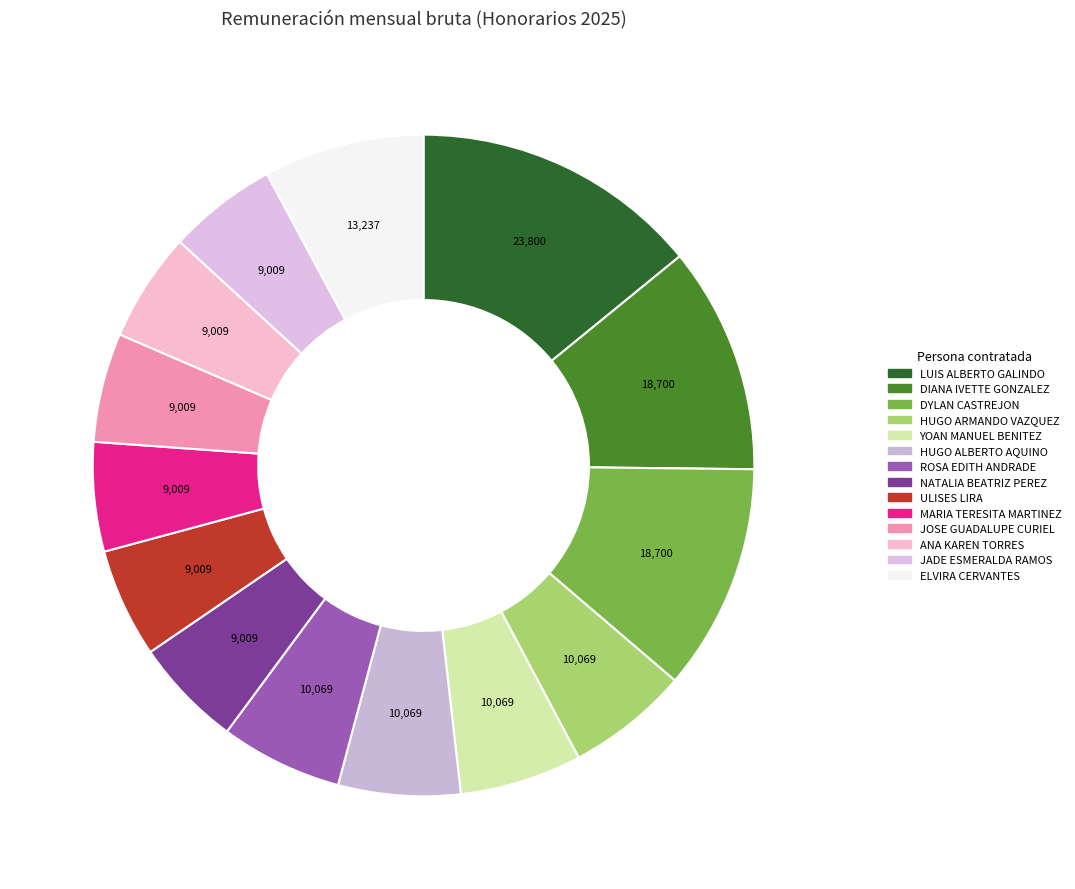

Is there any slice that represents more than half of the pie?

No